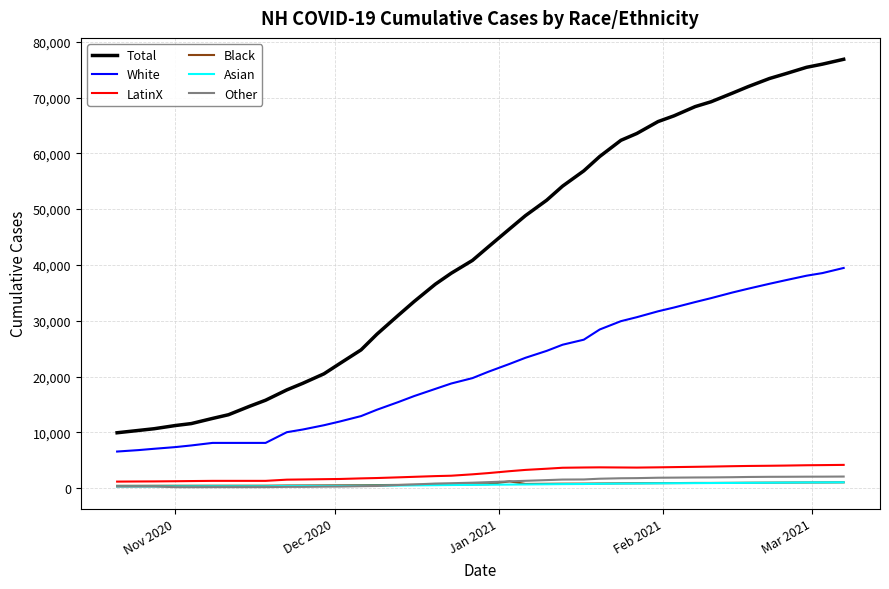

True or false: Asian and Total intersect in this chart.

False